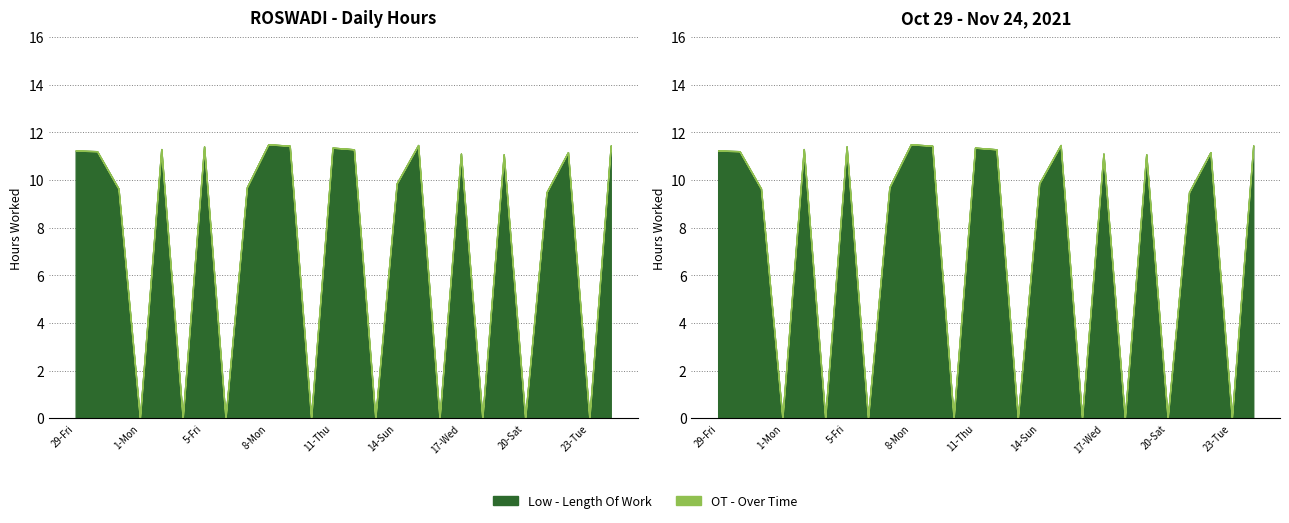

True or false: OT - Over Time has a value of 14.5 at 5-Fri.

False